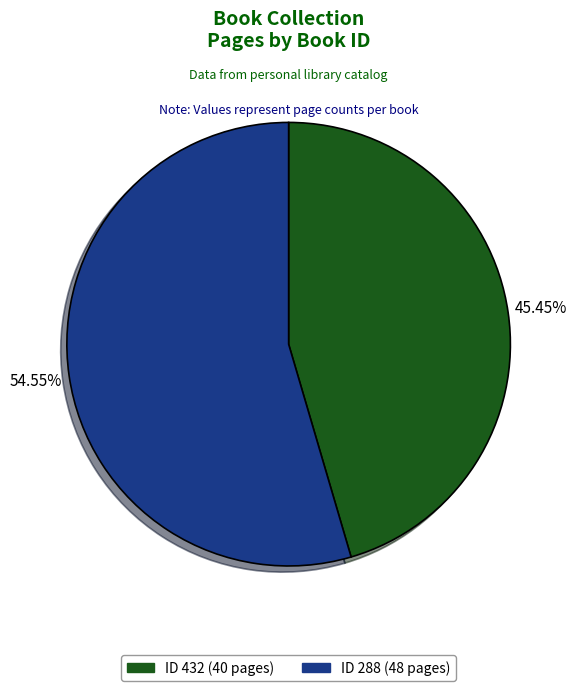

Is there a majority slice in this chart?

Yes